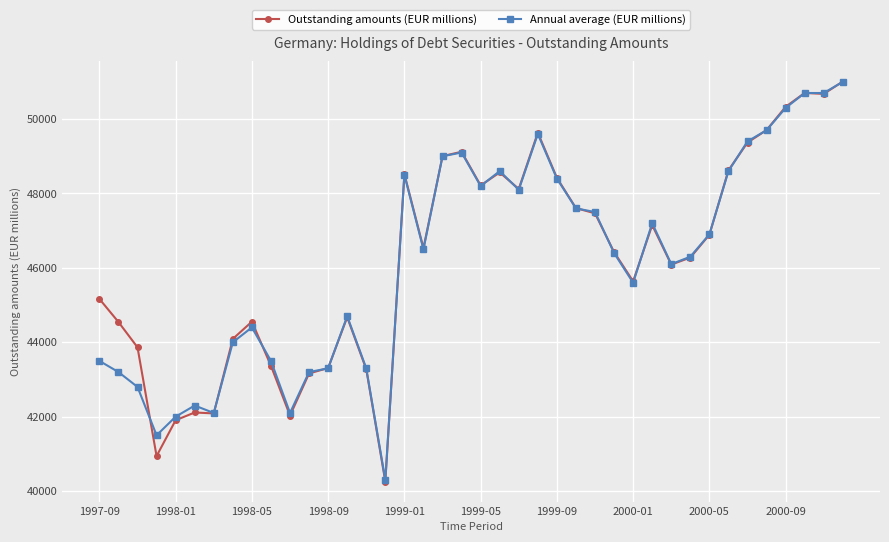

True or false: Annual average (EUR millions) and Outstanding amounts (EUR millions) cross at least once.

True